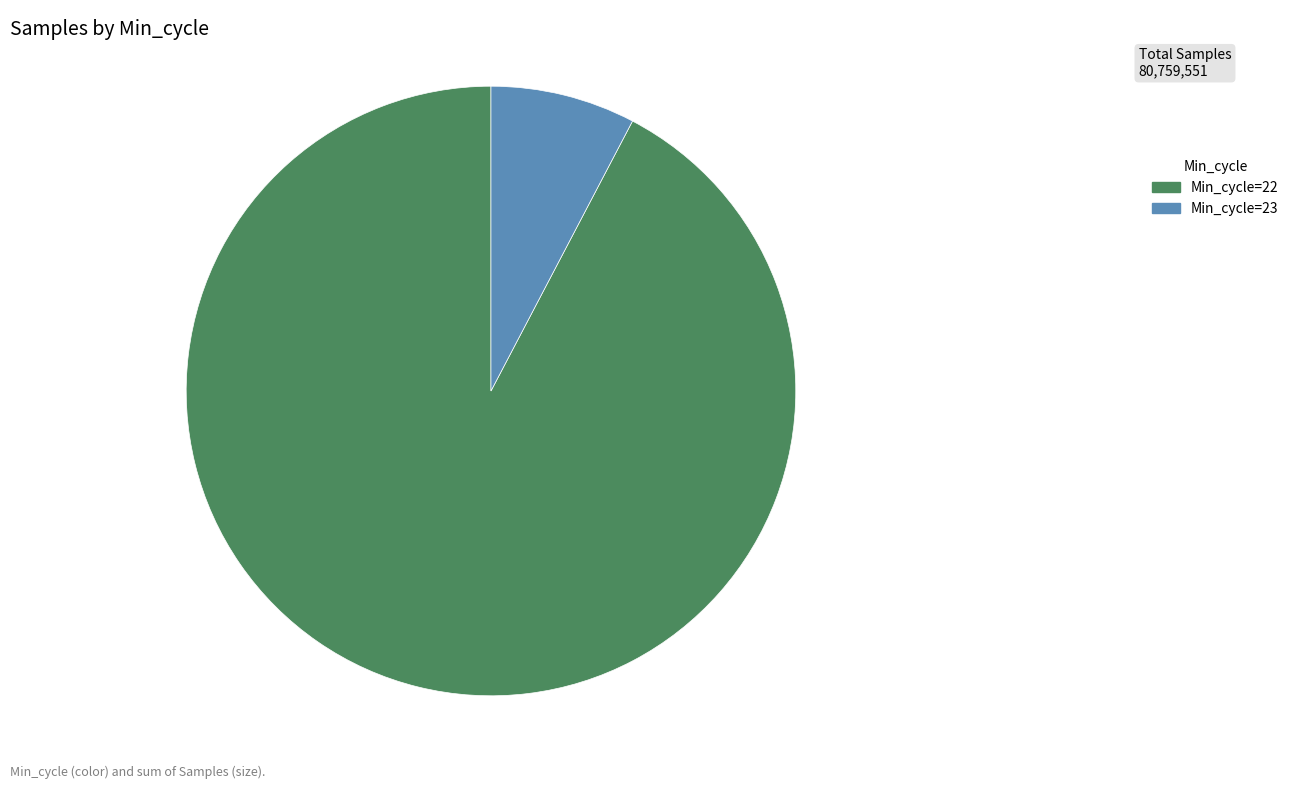

True or false: Min_cycle=22 accounts for 86% of the total.

False